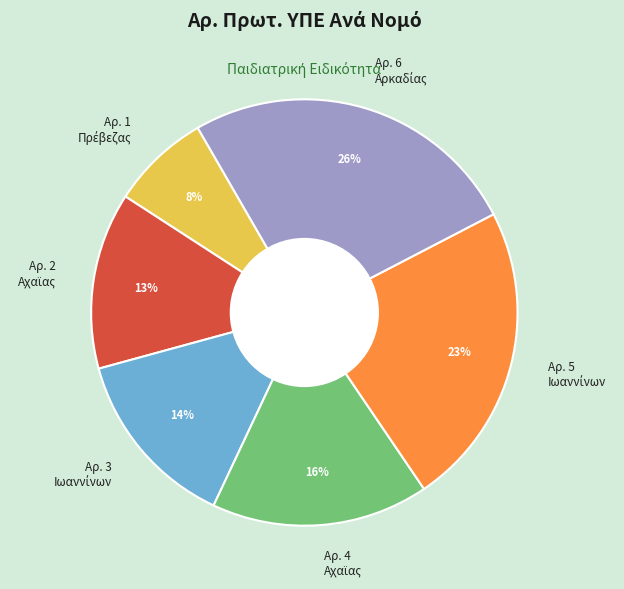

Does any single category account for the majority?

No